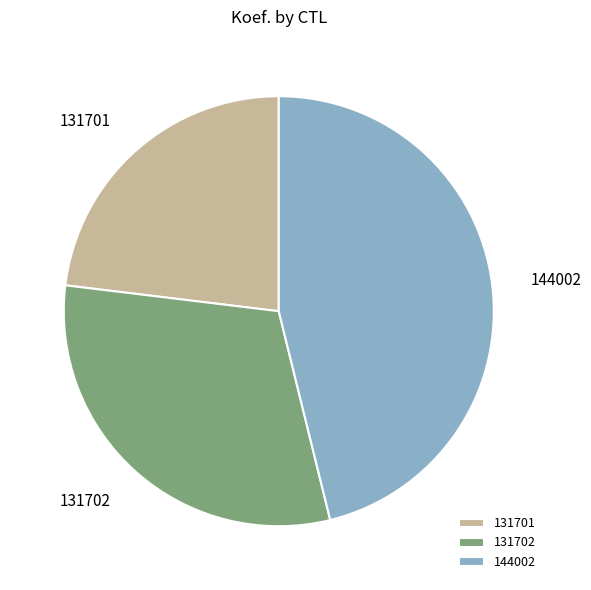

Between 131702 and 131701, which is larger?

131702